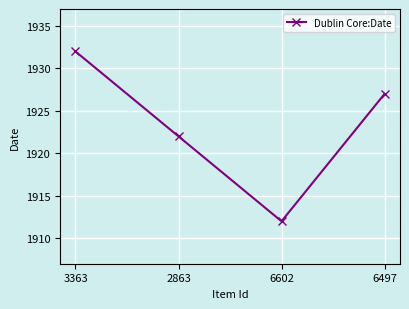

True or false: the data shows 1057 at 2863.

False